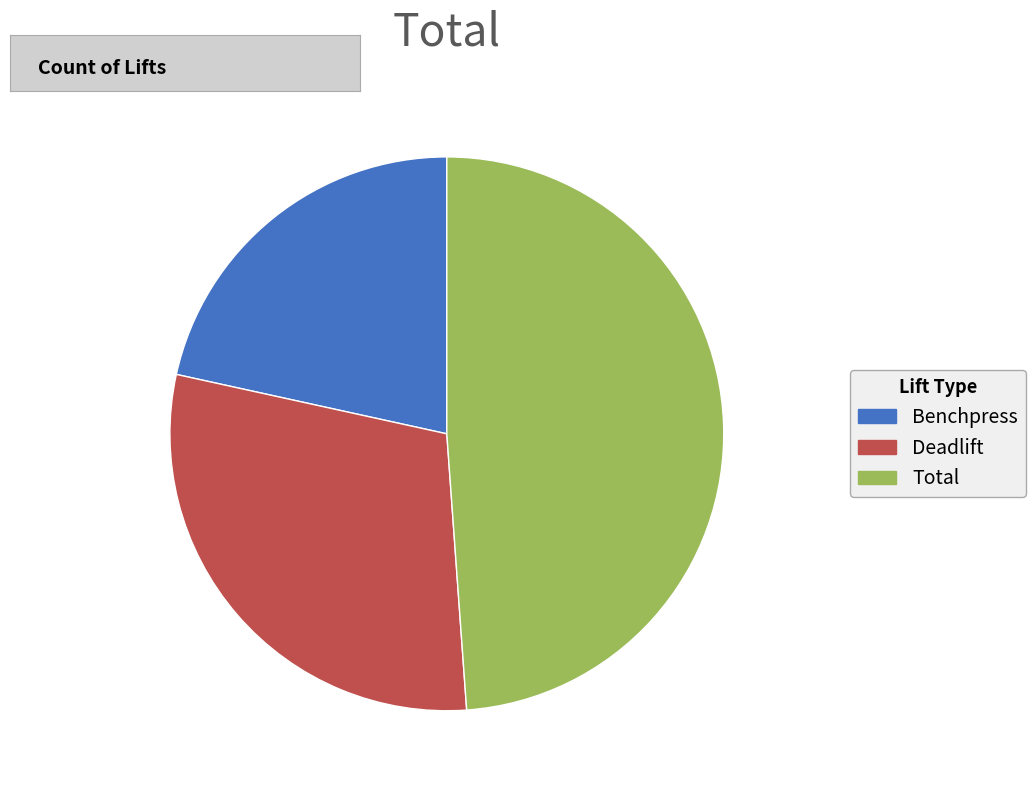

Do Total and Benchpress together represent more than half of the pie?

Yes